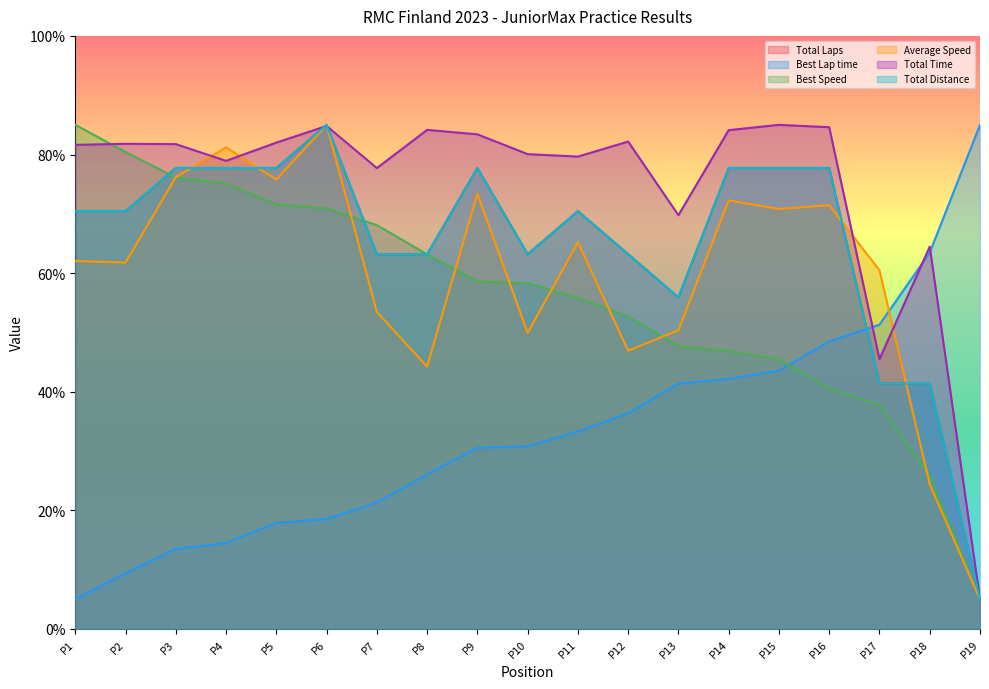

How many series are shown in this chart?

6